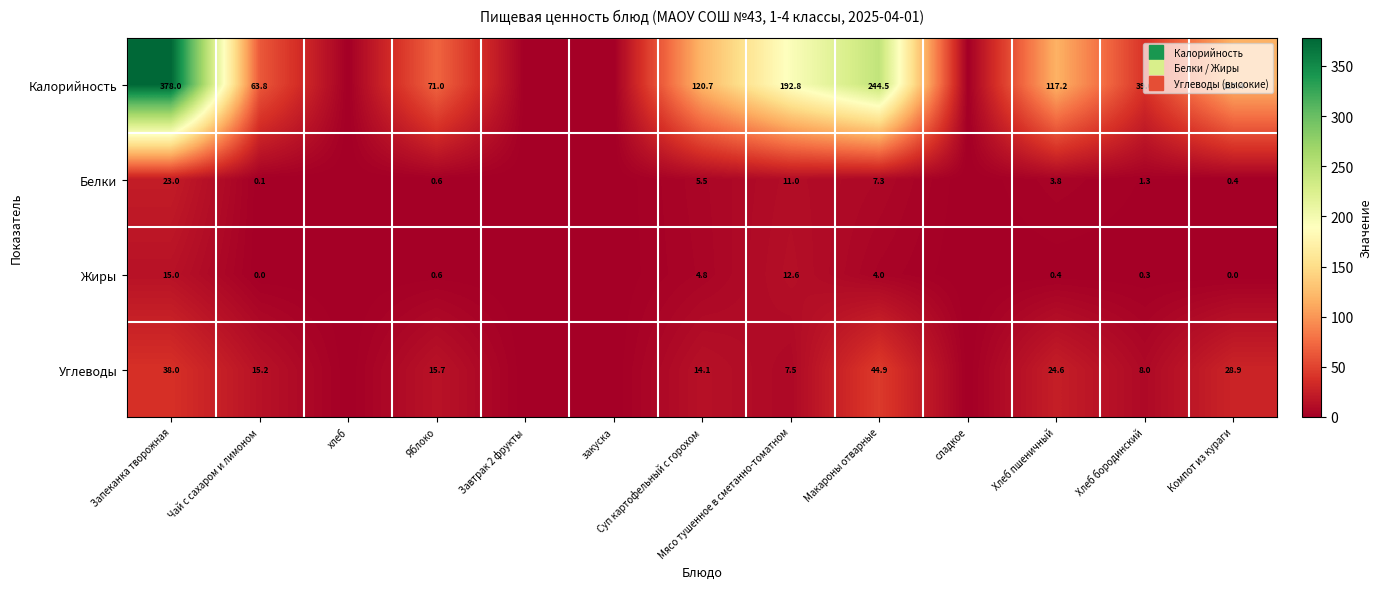

What is the difference between the highest and lowest values at Компот из кураги?

117.4